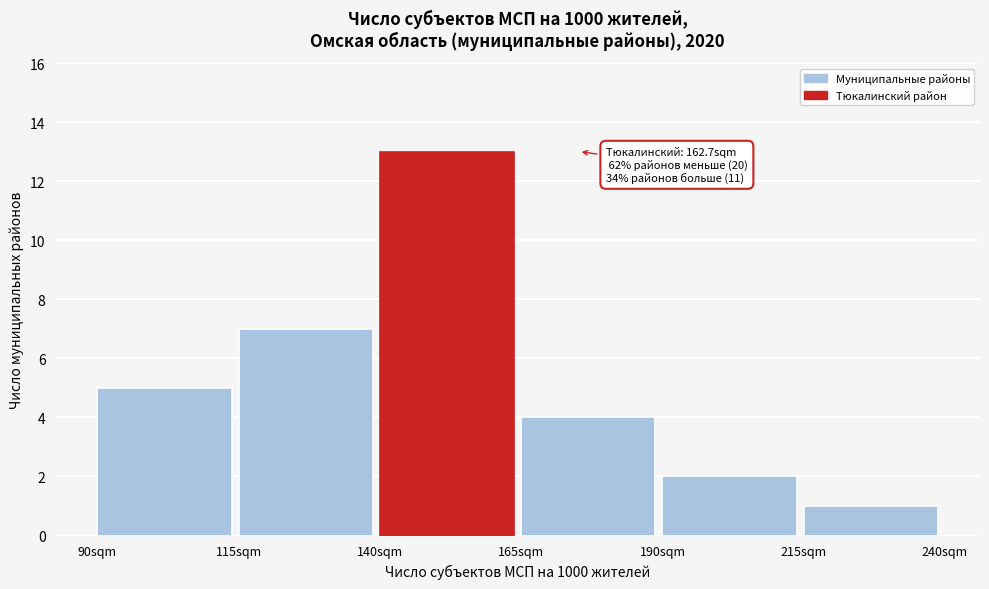

Which range on the x-axis has the tallest bar?

140 to 165